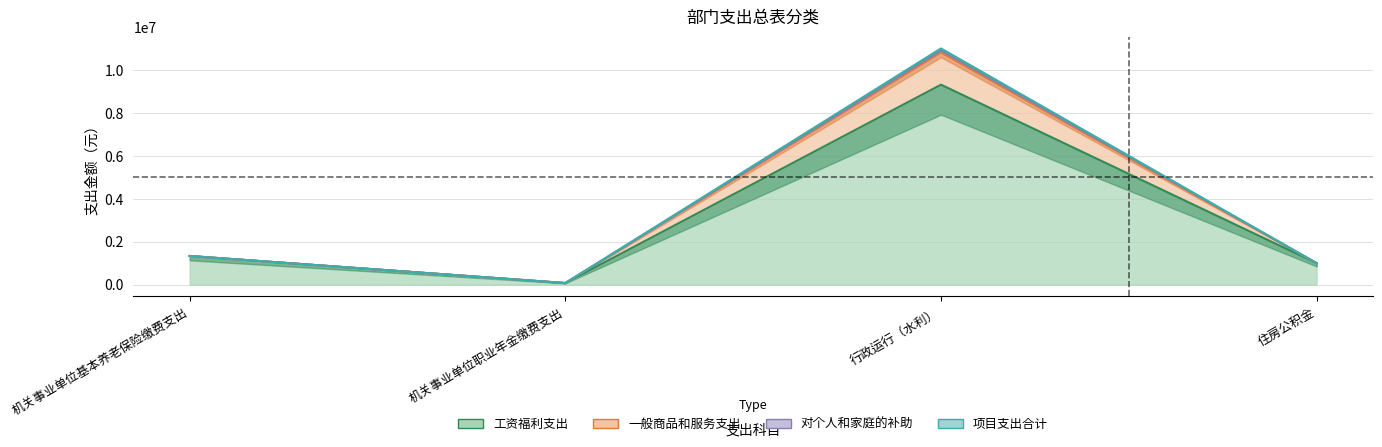

What is the label of the 2nd point from the right?

行政运行（水利）